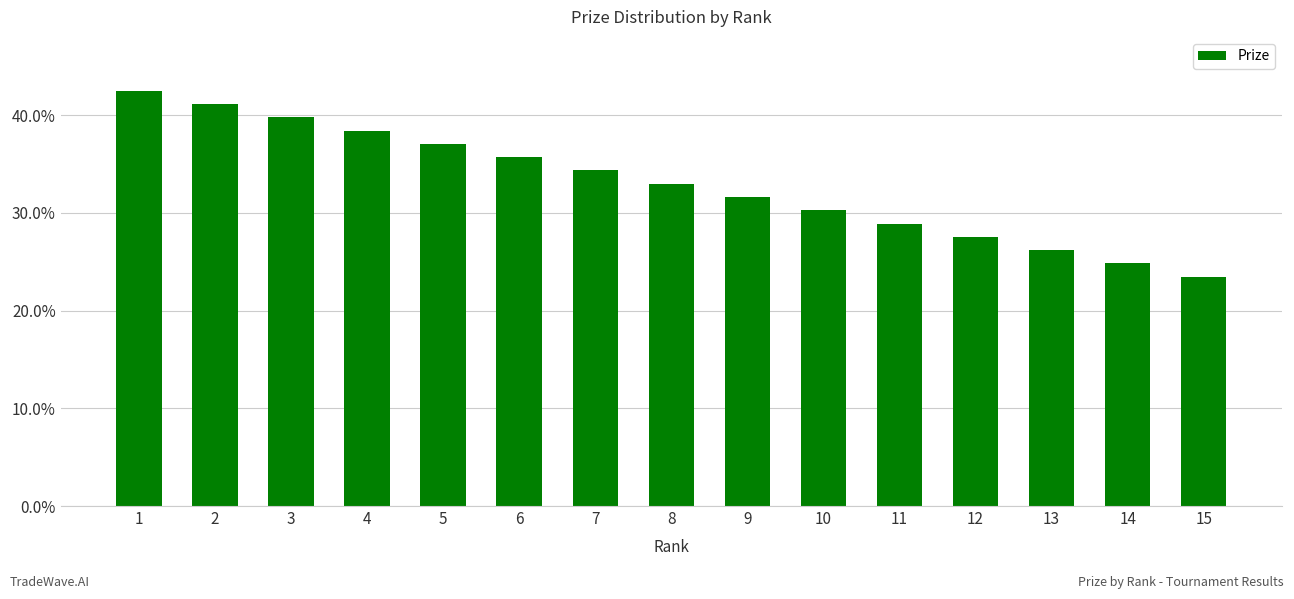

Are the bars grouped side by side (vs. stacked)?

No